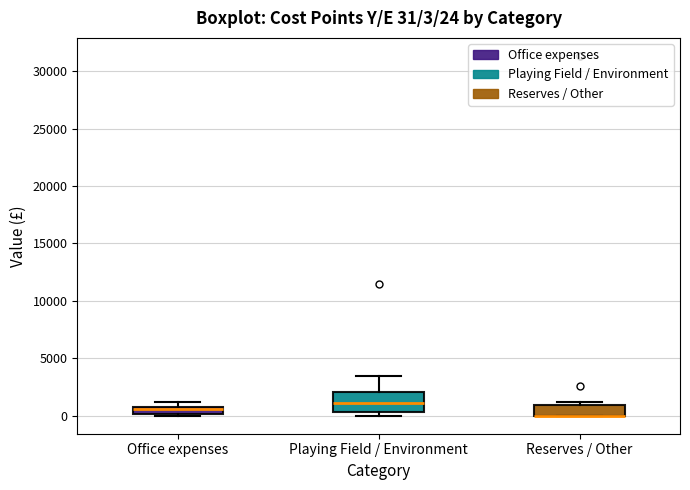

Comparing the boxes themselves (not the whiskers), which one is the tallest?

Playing Field / Environment